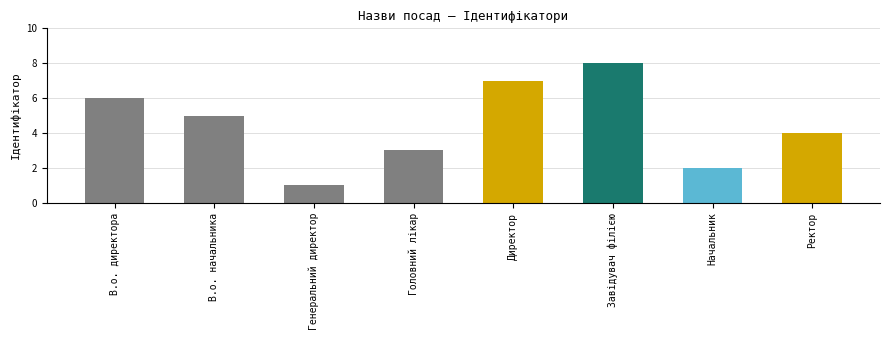

The value at В.о. директора is 11. True or false?

False